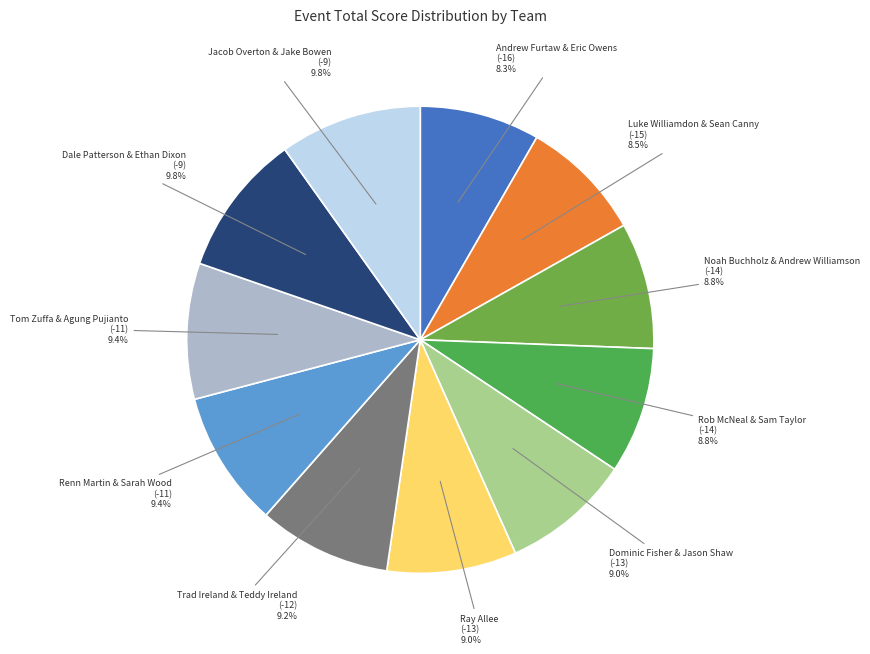

How many slices are in this pie chart?

11